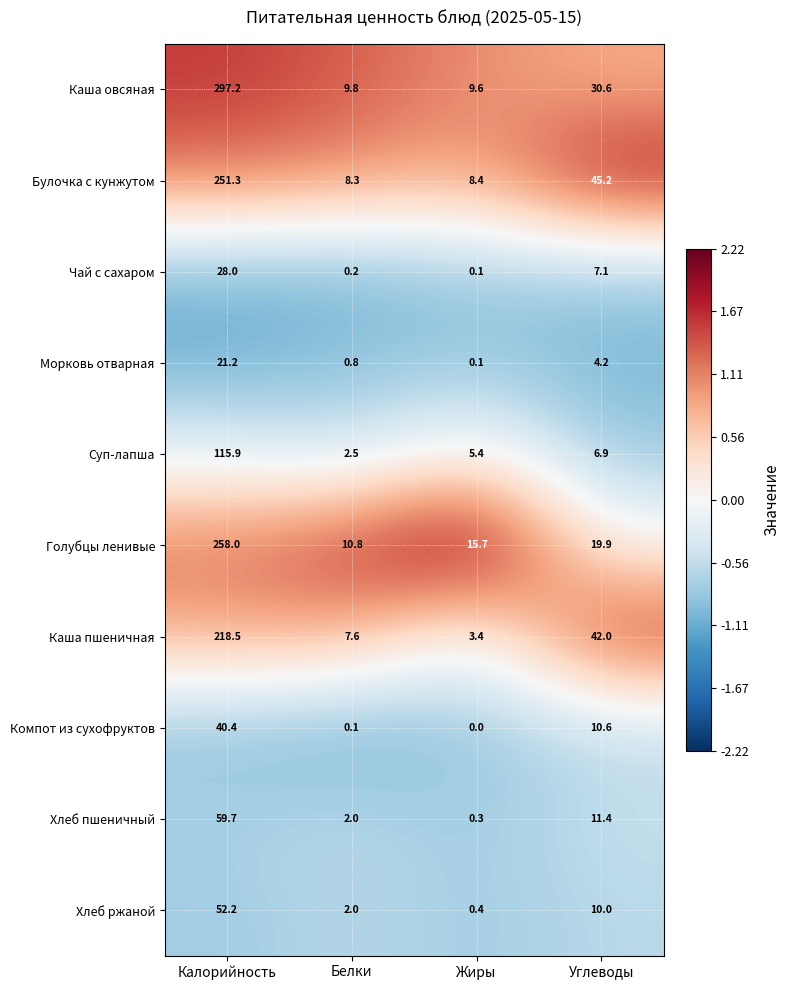

What is the difference between the maximum and second lowest values in the Суп-лапша series?

110.5